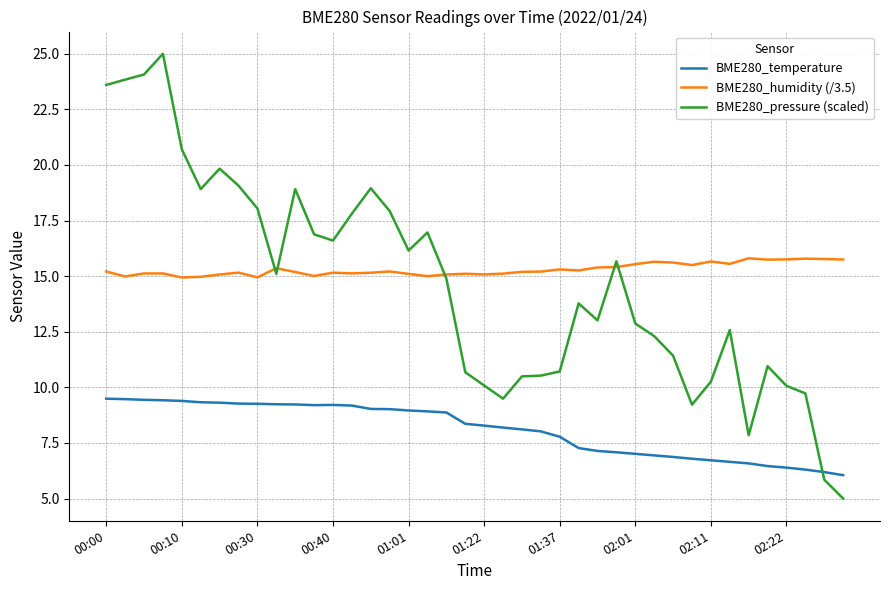

Rank the series by their maximum value, from lowest to highest.

BME280_temperature, BME280_humidity (/3.5), BME280_pressure (scaled)